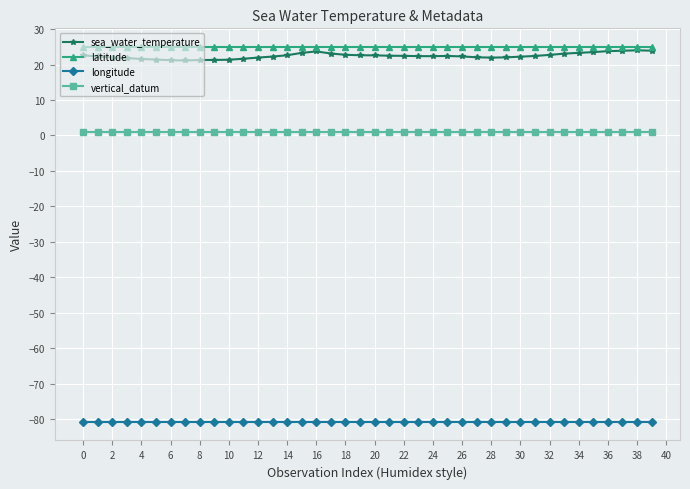

At how many categories does at least one series exceed 7?

40